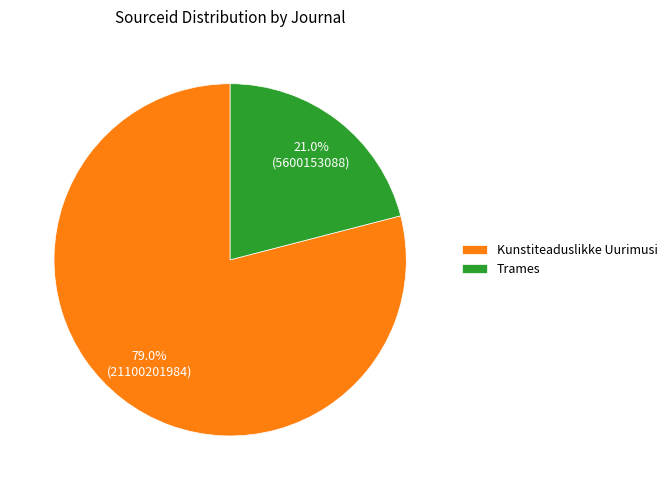

Is there any slice that represents more than half of the pie?

Yes